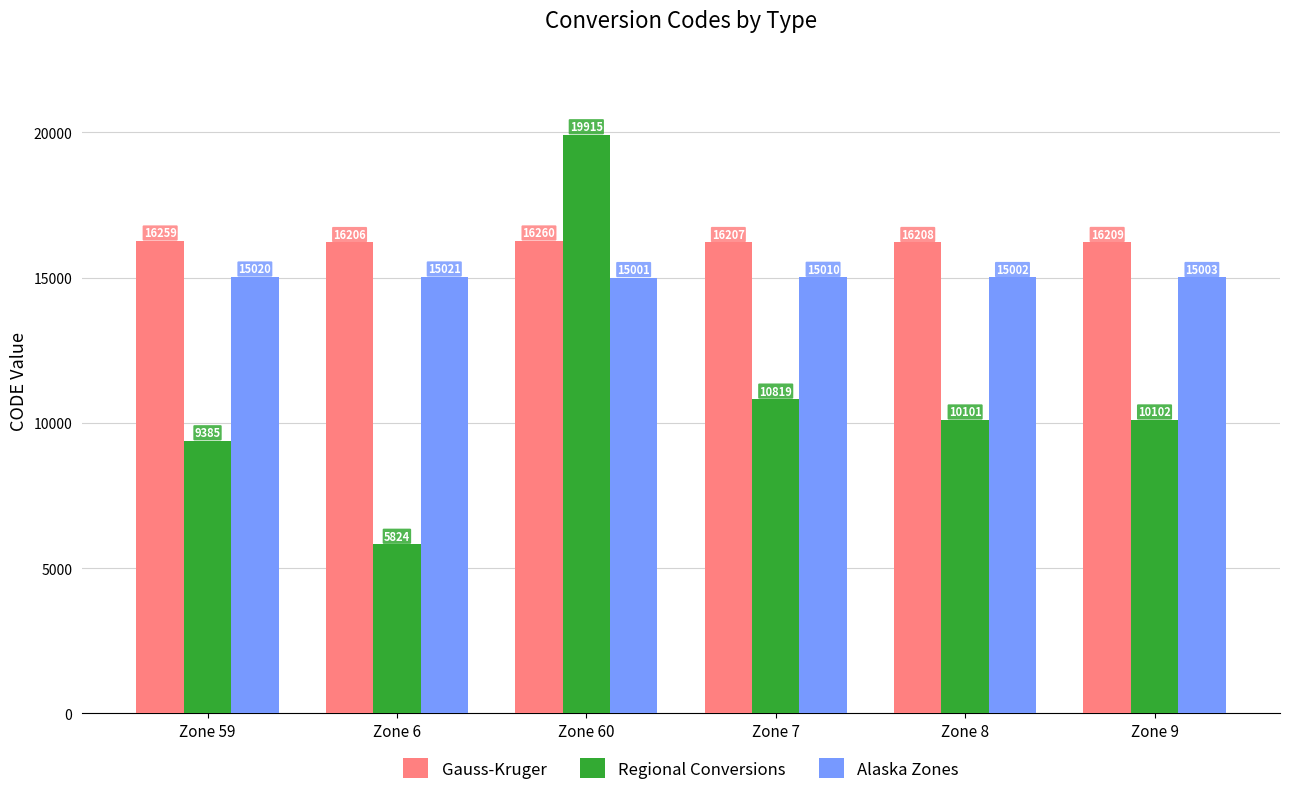

Which category has the highest value in the Gauss-Kruger series?

Zone 60